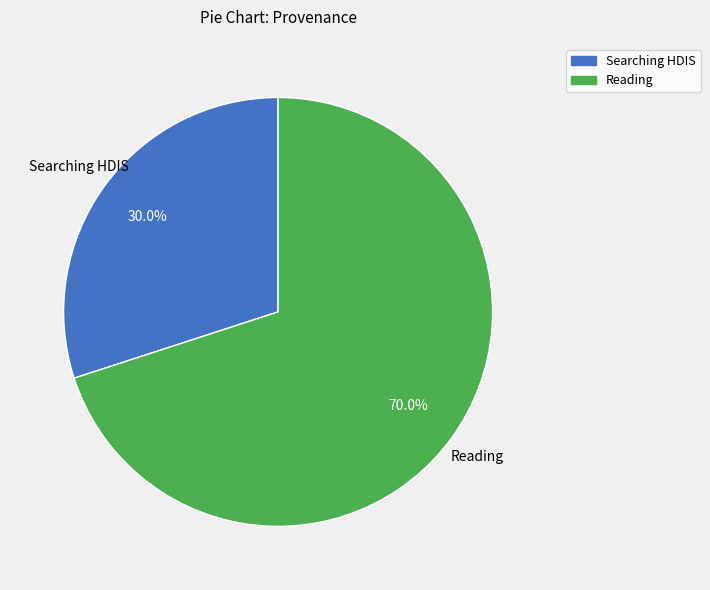

Is there any slice that represents more than half of the pie?

Yes